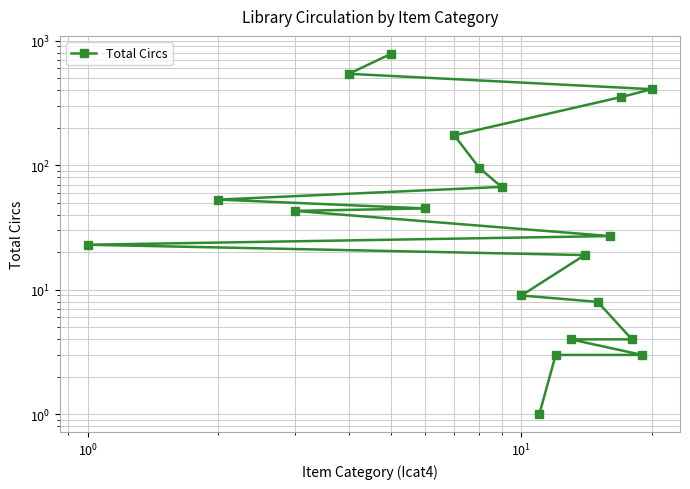

Is this an area chart (filled region under the line)?

No